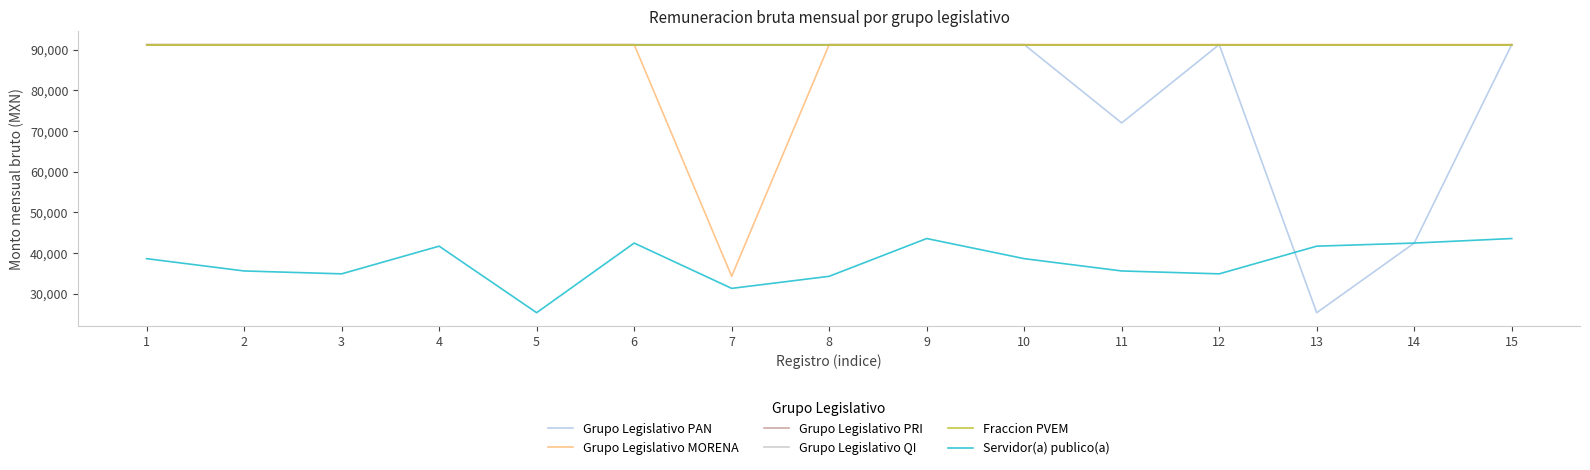

What is the value of the Fraccion PVEM point at the 15th from the left?

91283.7